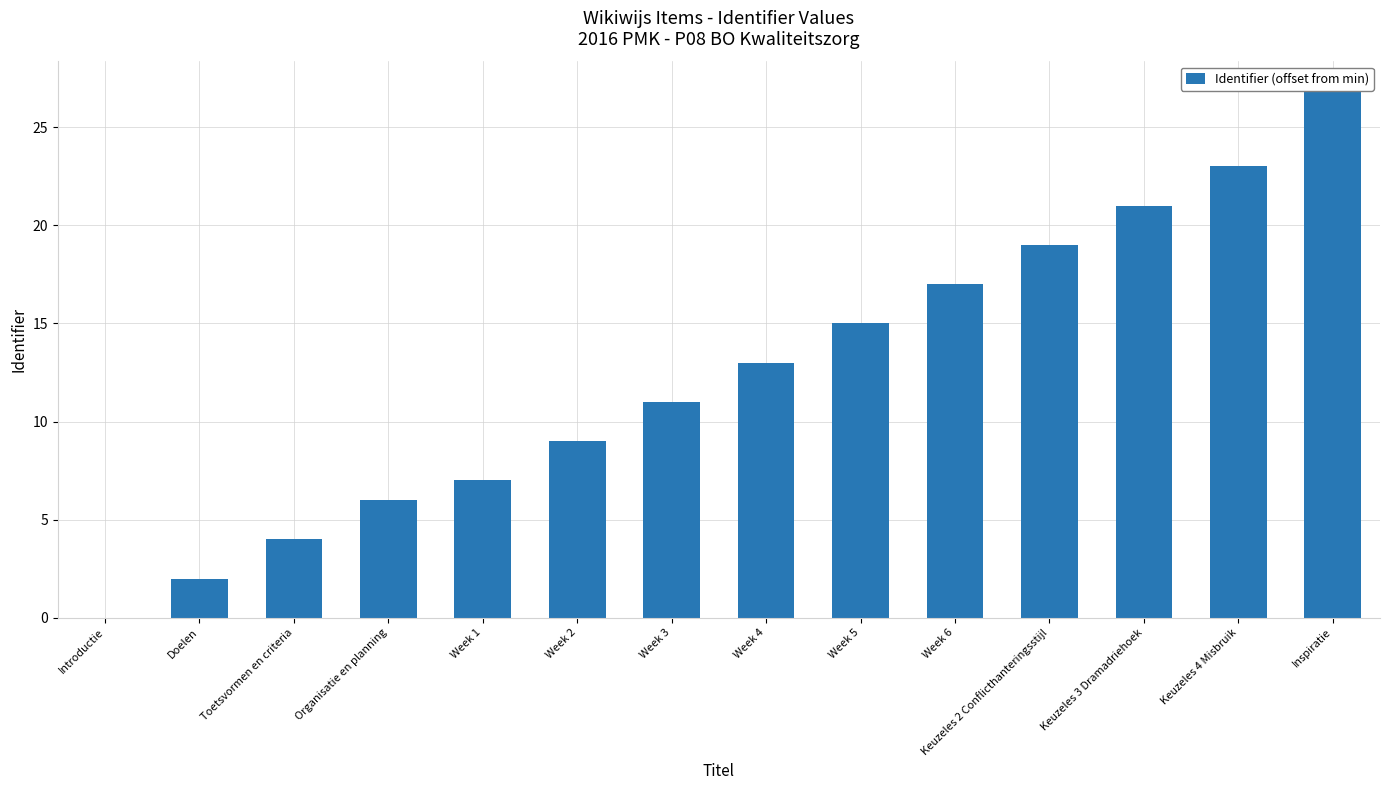

The value at Keuzeles 2 Conflicthanteringsstijl is 19. True or false?

True